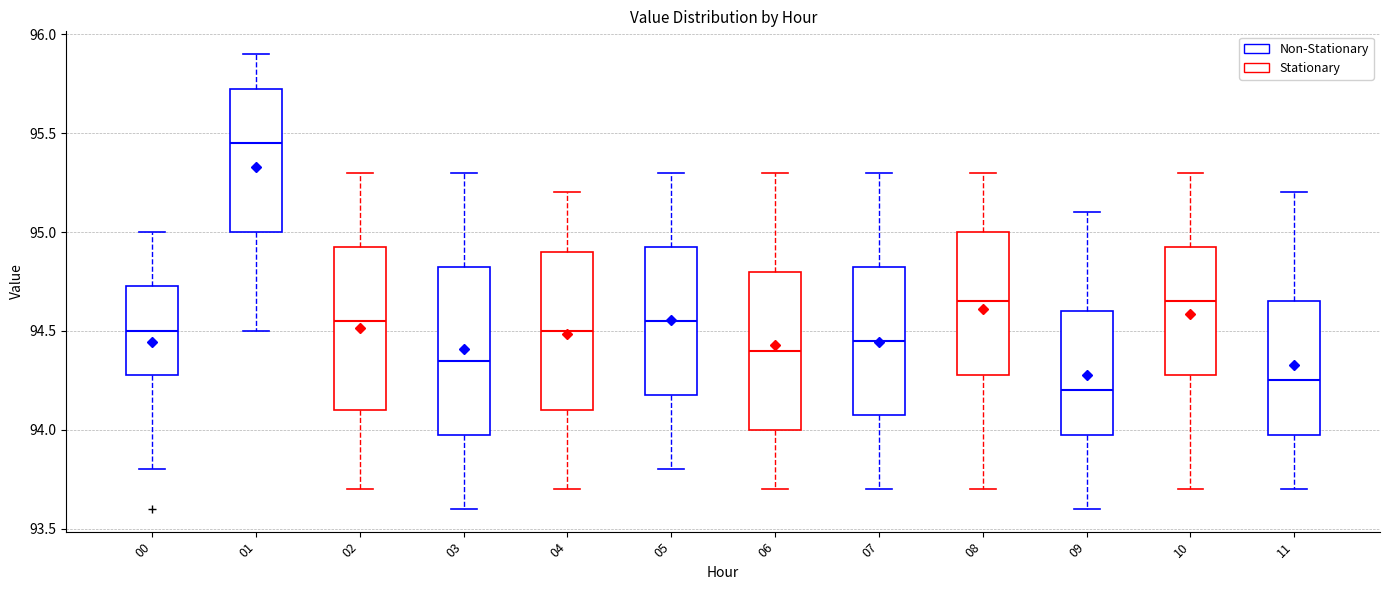

Where does the median line of the box at x = 03 sit on the y-axis? The values are not printed on the chart, so give them approximately, as read against the axis.

94.35